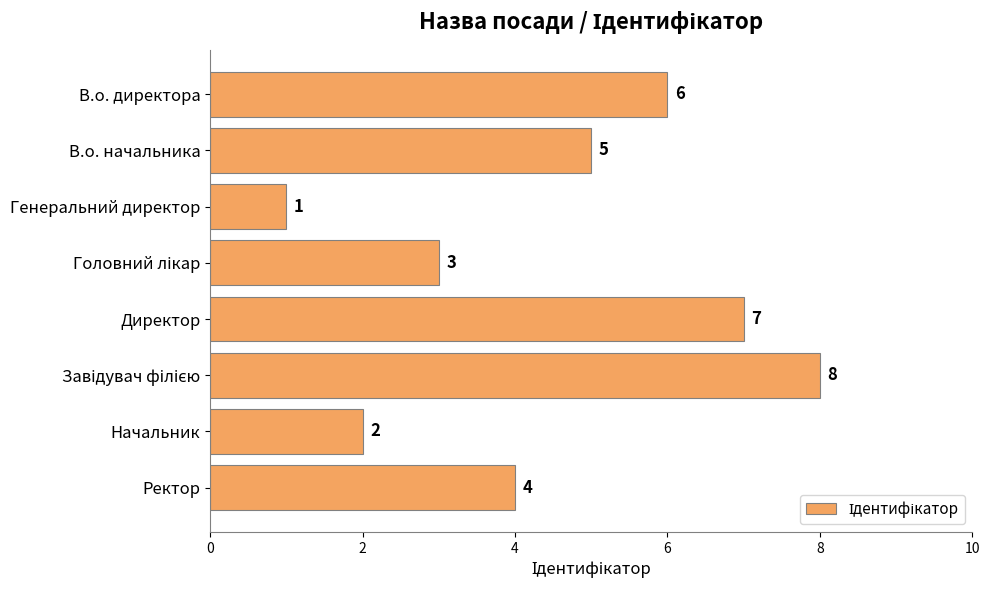

What is the smallest value displayed?

1